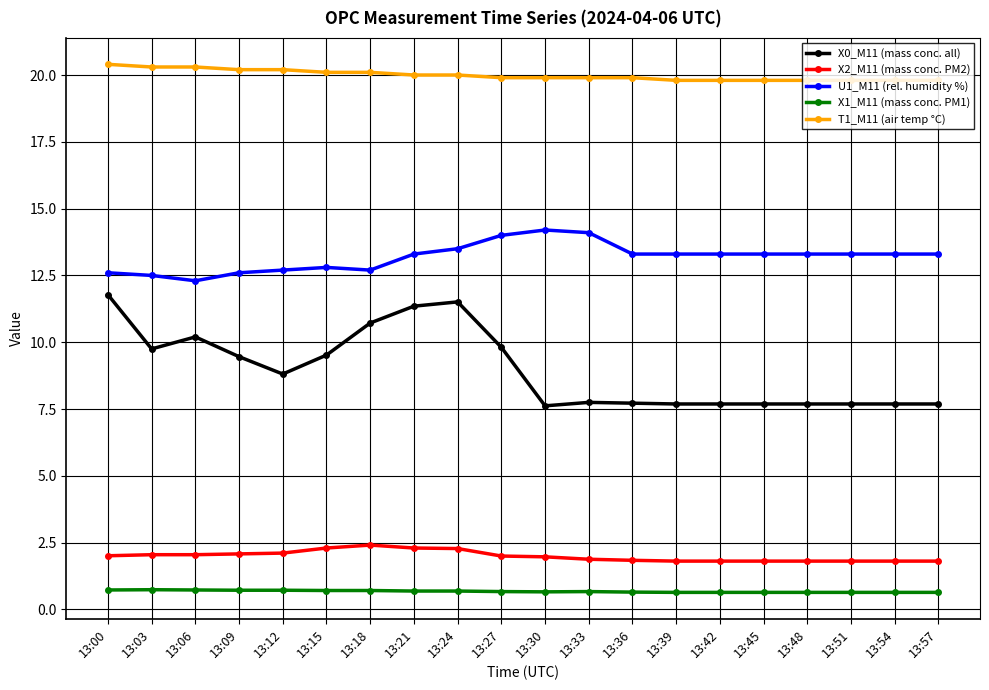

How many series are shown in this chart?

5